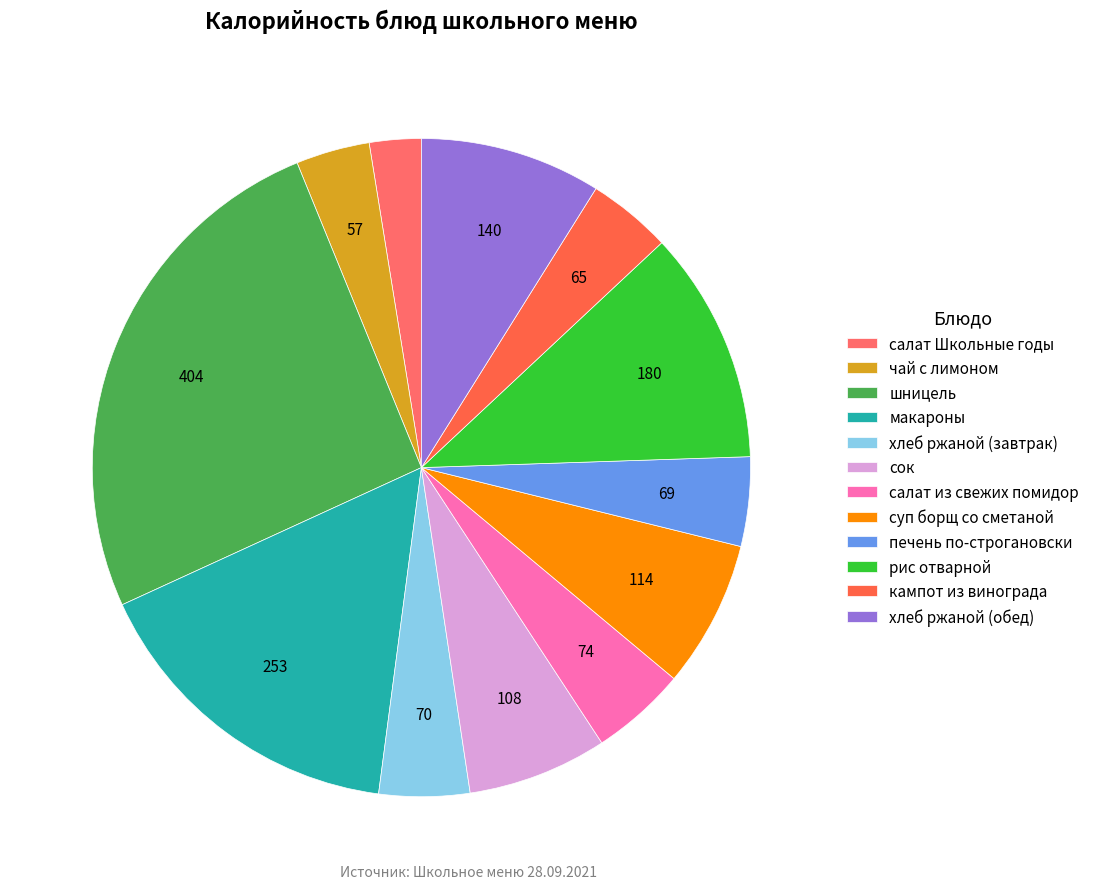

What percentage is the хлеб ржаной (обед) slice, to the nearest percent?

9%